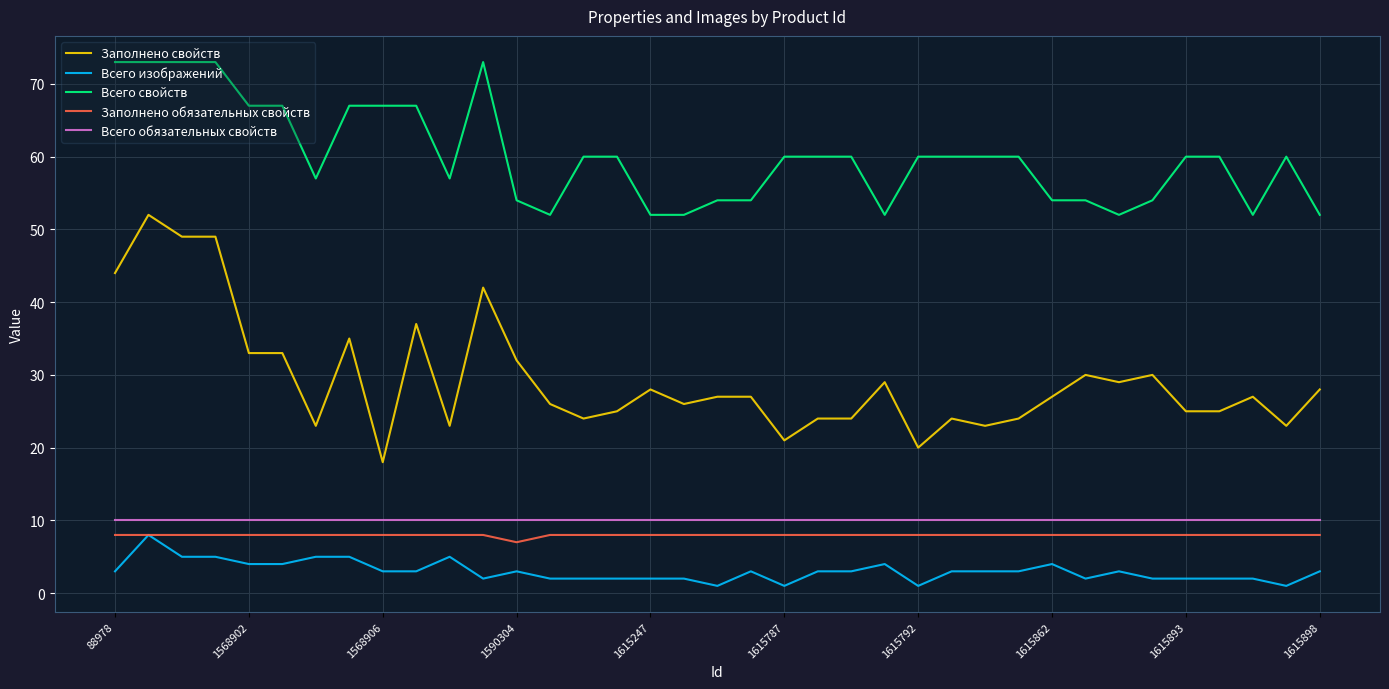

Which series has the largest total across all categories?

Всего свойств